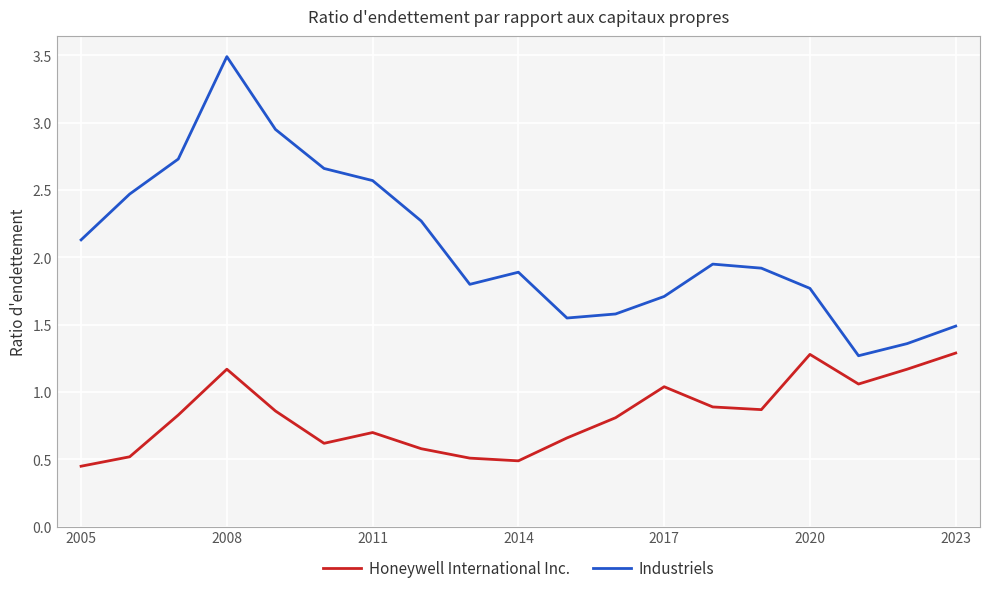

What are all the series names shown in the legend?

Honeywell International Inc., Industriels